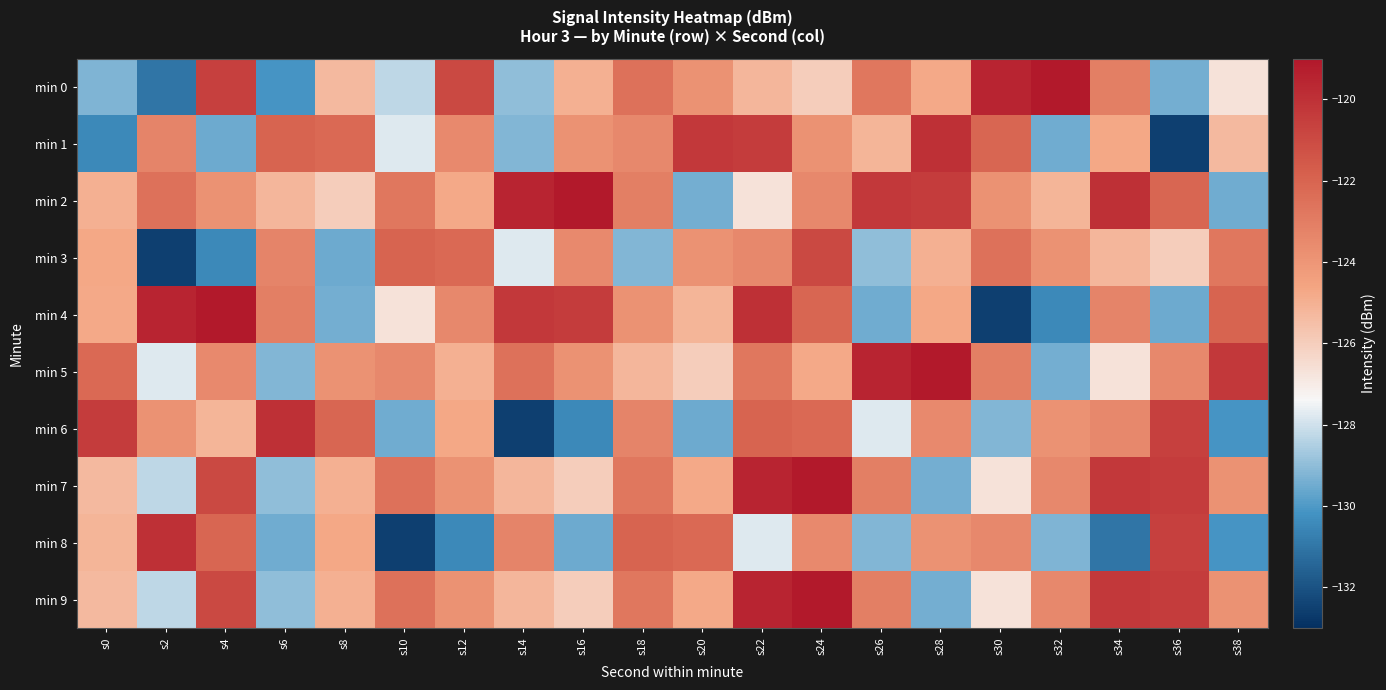

How many data points does each series have?

20